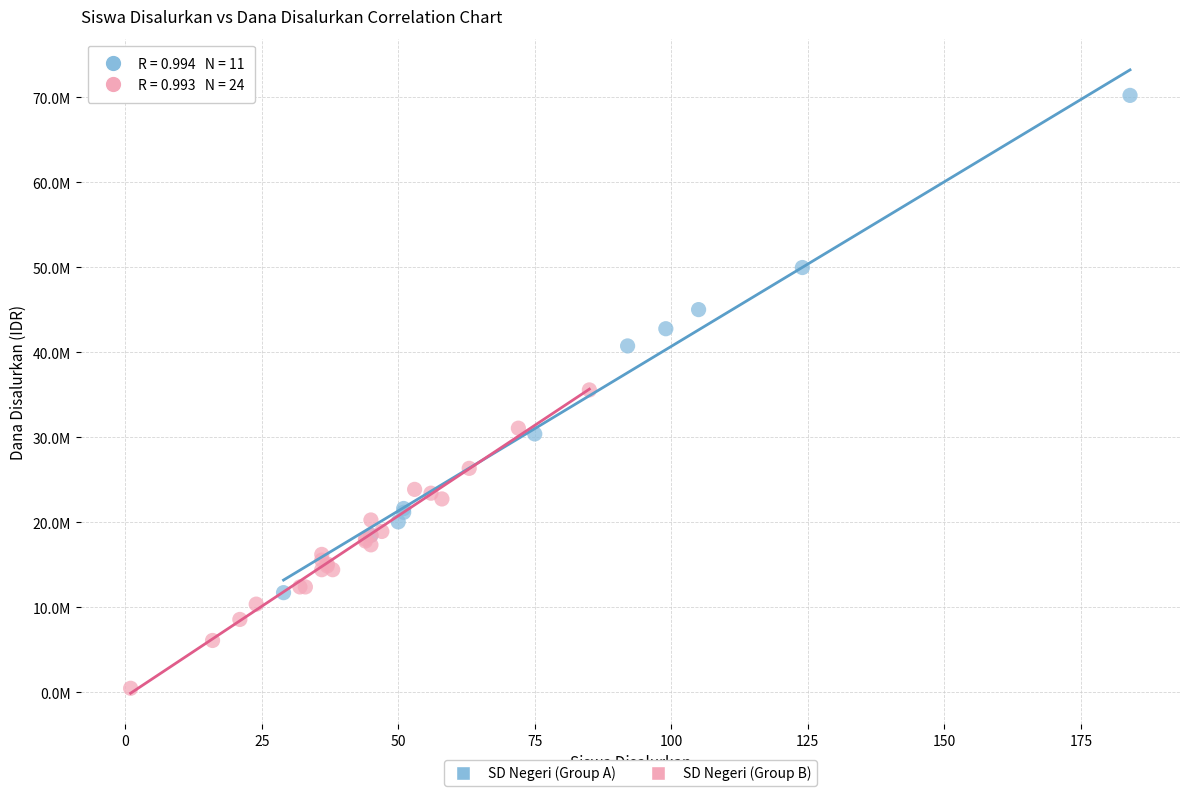

Which series has the widest spread of Y values?

SD Negeri (Group A)